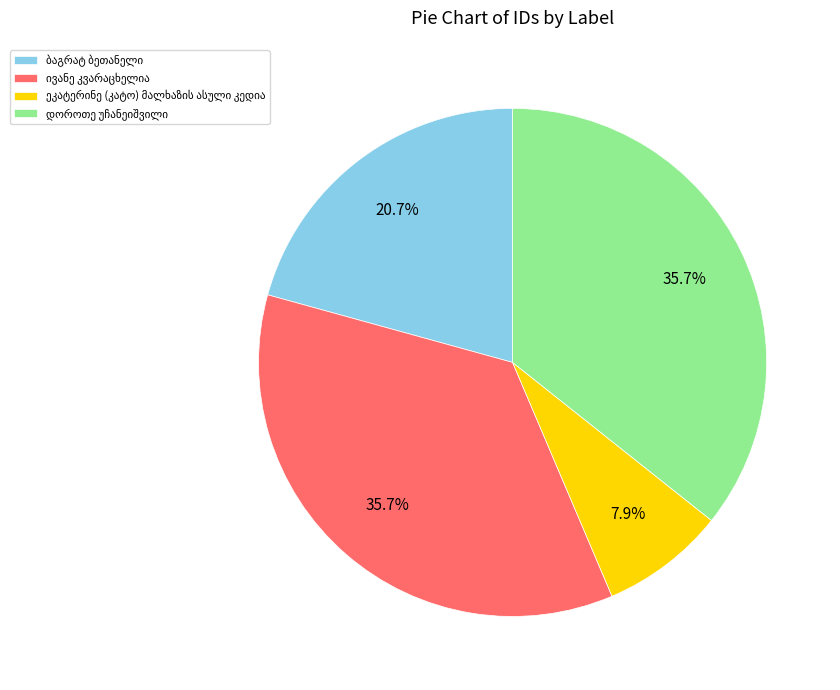

Is there a majority slice in this chart?

No